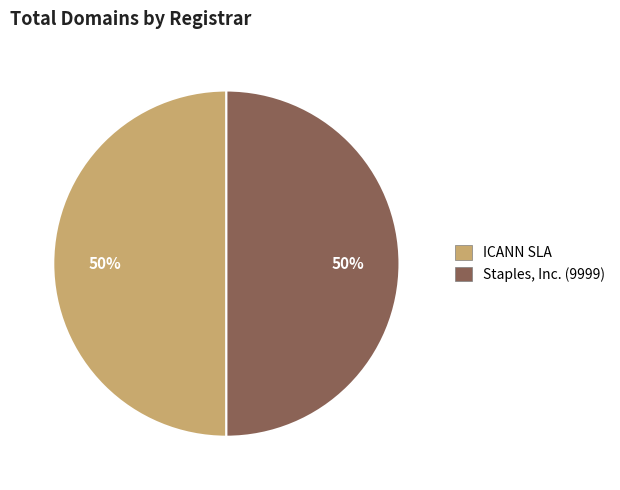

How many slices are in this pie chart?

2